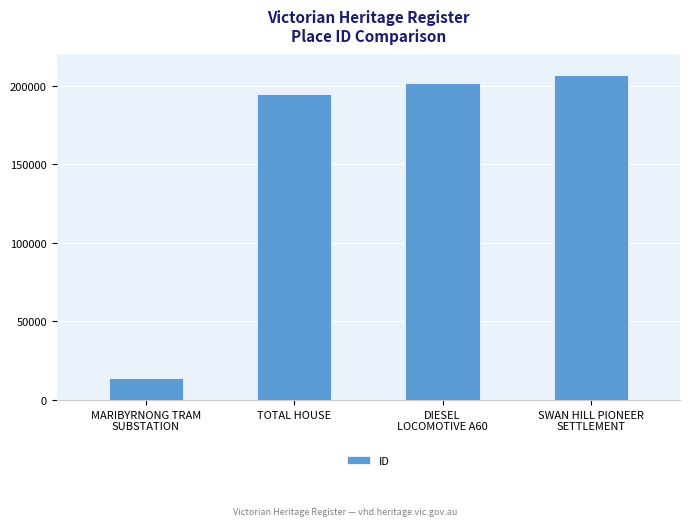

What is the value of the 3rd bar from the left?

201914